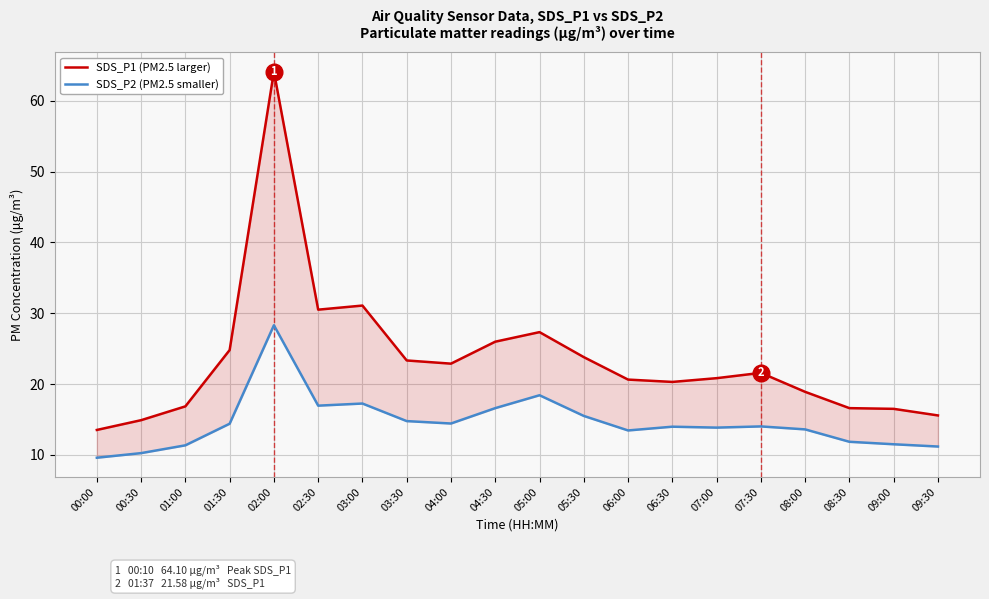

What is the difference between the maximum and minimum values in the SDS_P1 (PM2.5 larger) series?

50.6